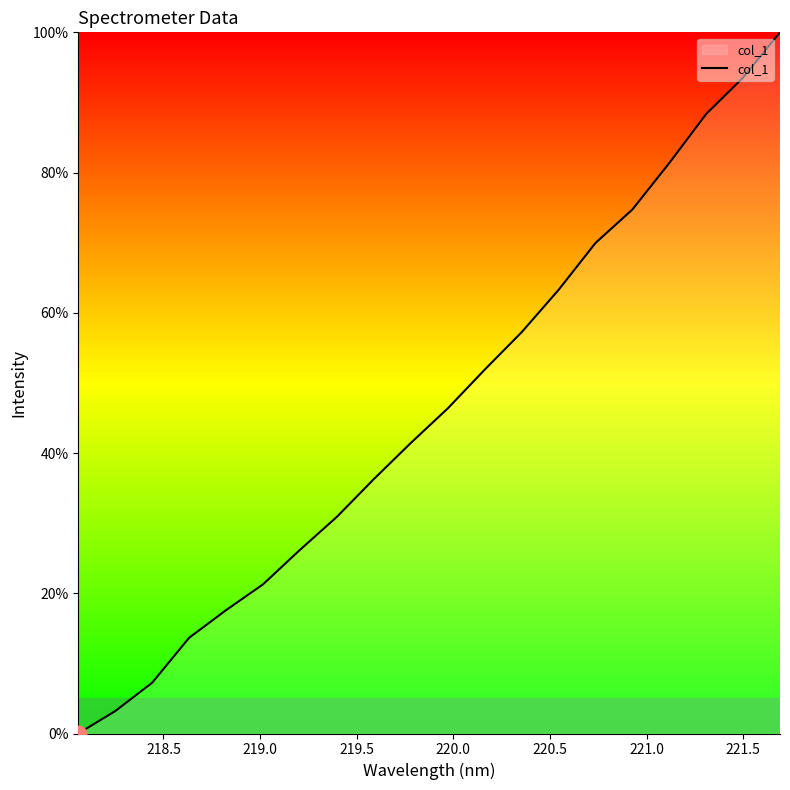

What is the maximum value shown in the chart?

100.0